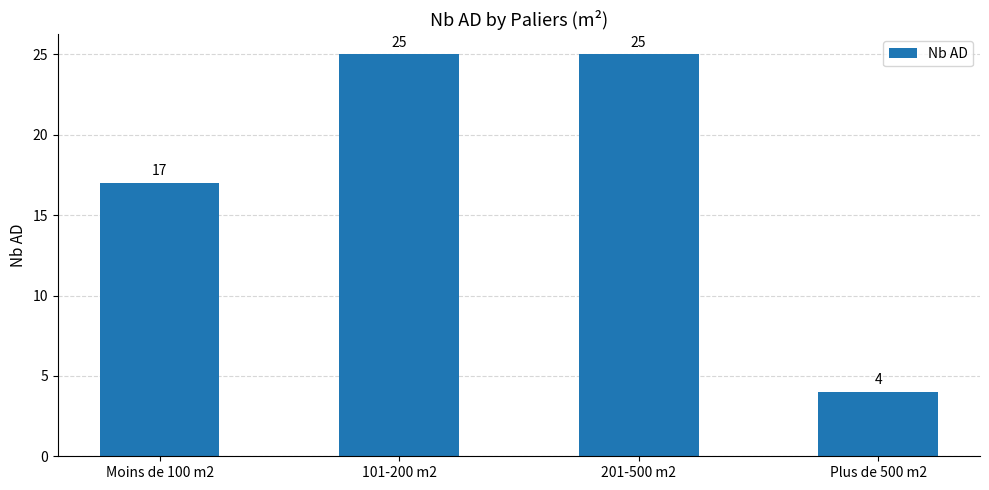

Which category has the lowest value across all series?

Plus de 500 m2